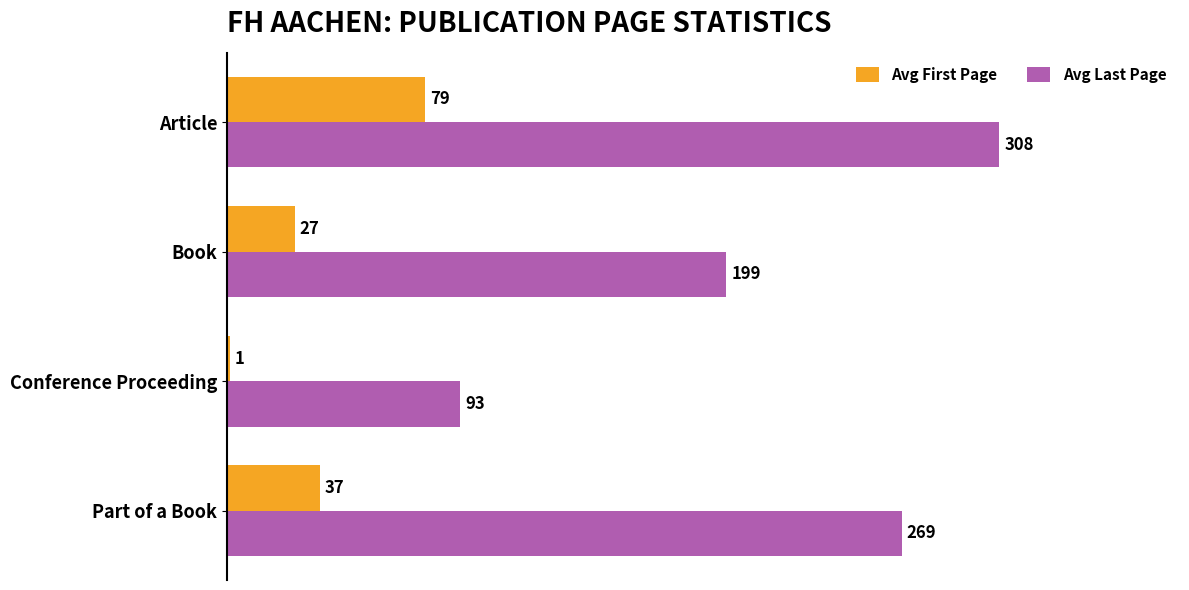

The Avg First Page series shows 133 at Article. True or false?

False